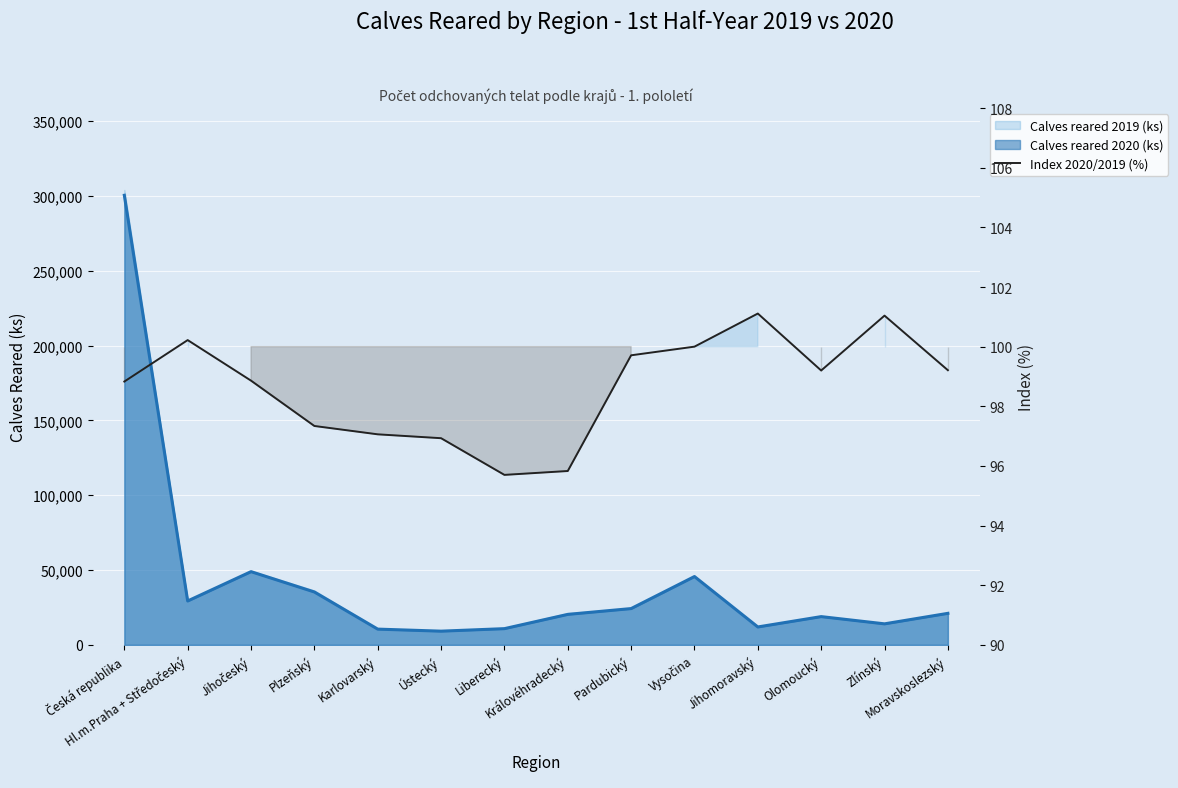

Where is the first local minimum?

Liberecký